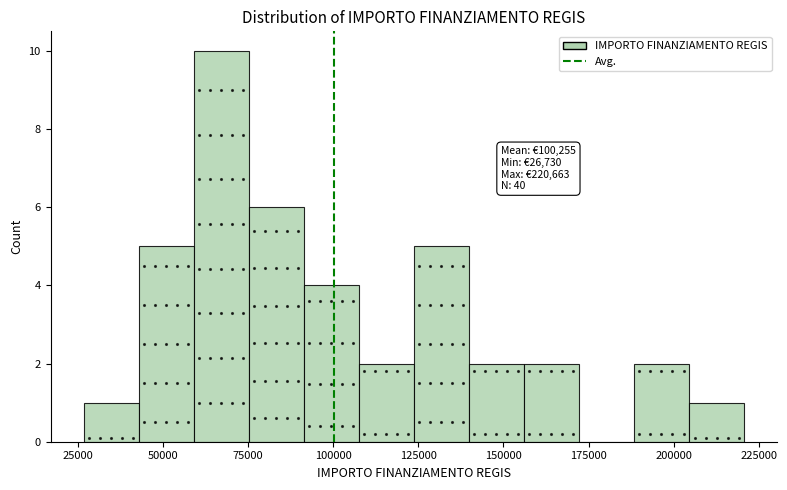

Read against the x-axis, roughly where is the centre of the tallest bar?

65000